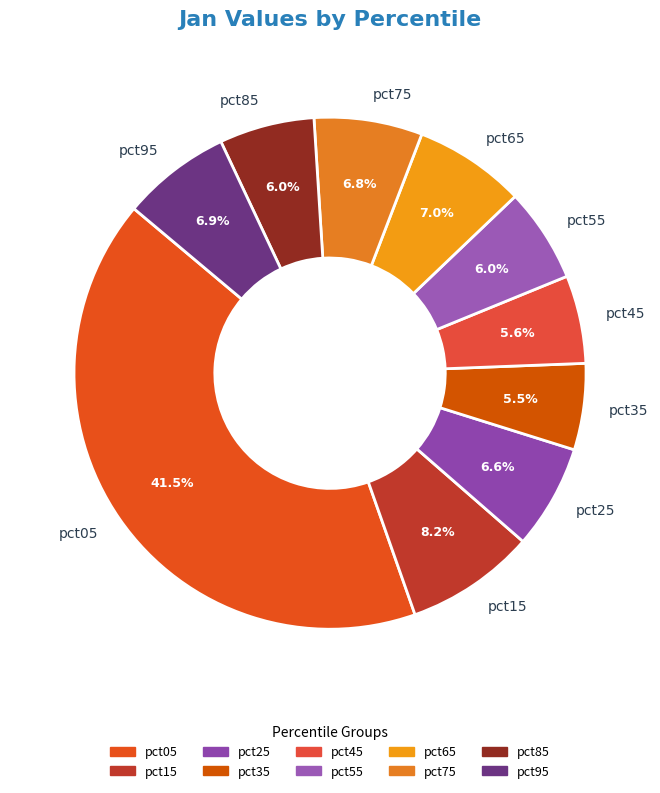

To the nearest percent, what is the difference between the pct55 and pct15 slice percentages?

2%